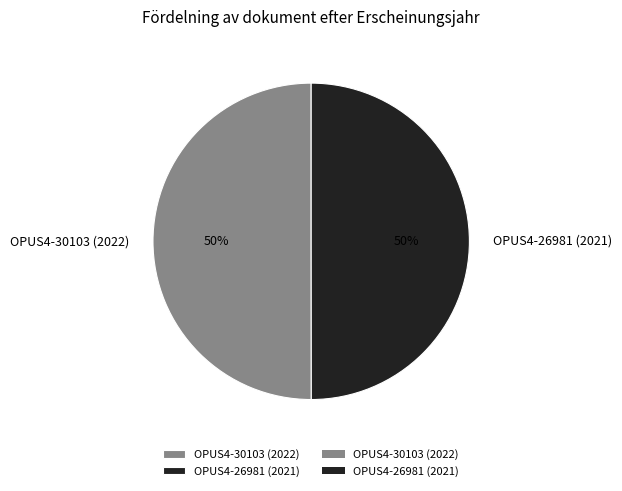

What percentage is the OPUS4-26981 (2021) slice, to the nearest percent?

50%